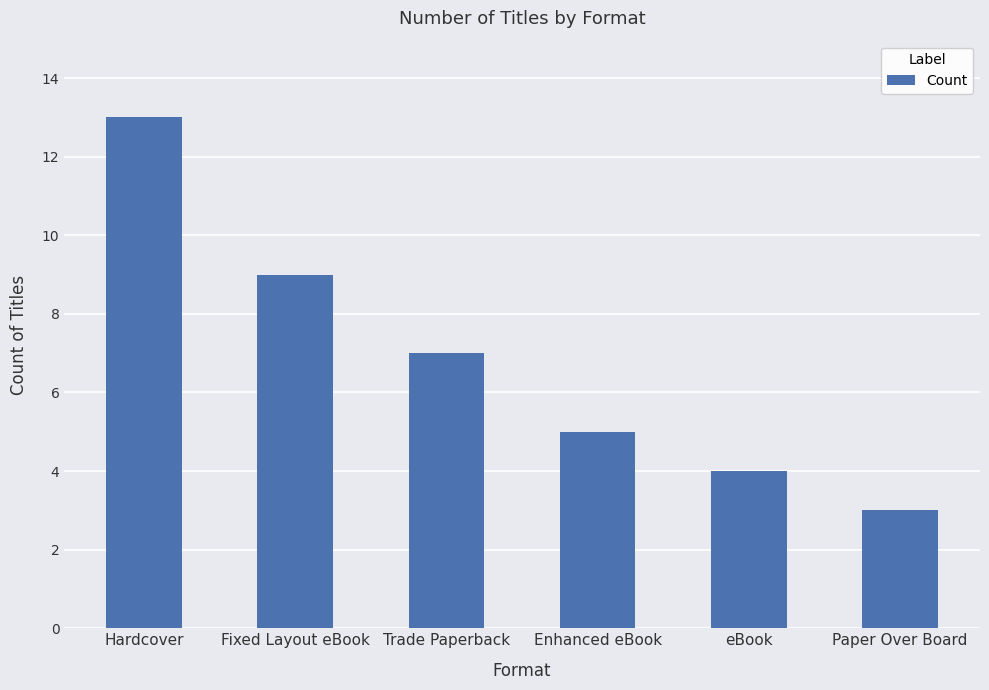

Approximately how many times larger is the value at Paper Over Board compared to Fixed Layout eBook?

0.3